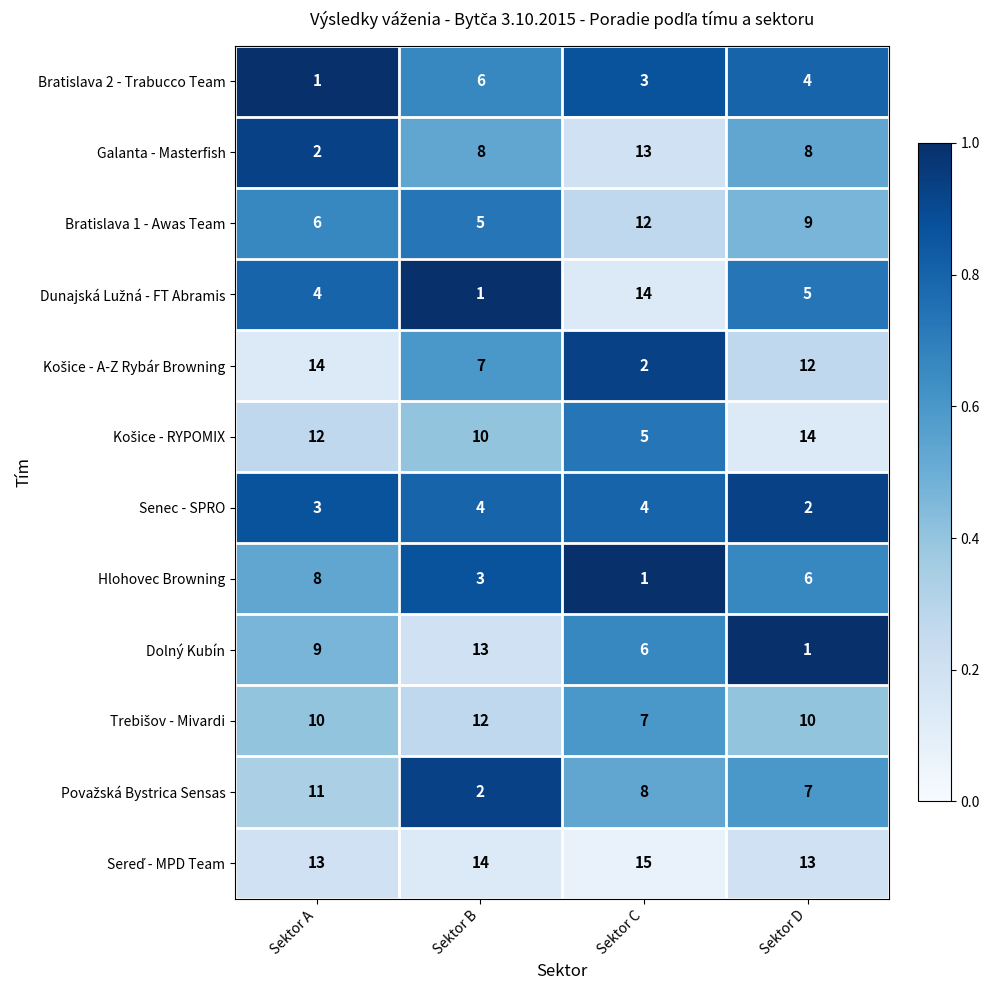

At which category is the sum across all series the highest?

Sektor A